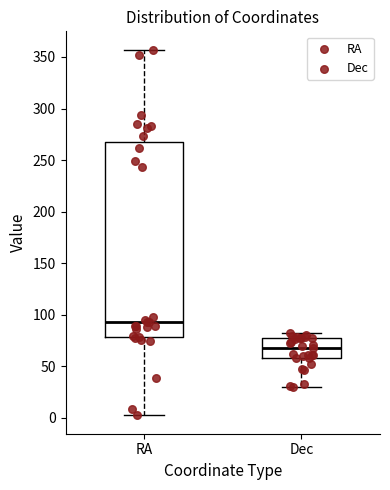

Reading left to right, read every box against the y-axis: the position of its median line, the range the box covers, and the ends of its whiskers. The values are not printed on the chart, so give them approximately, as read against the axis.

RA: median 95, box 80 to 270, whiskers 0 to 355
Dec: median 65, box 60 to 75, whiskers 30 to 80